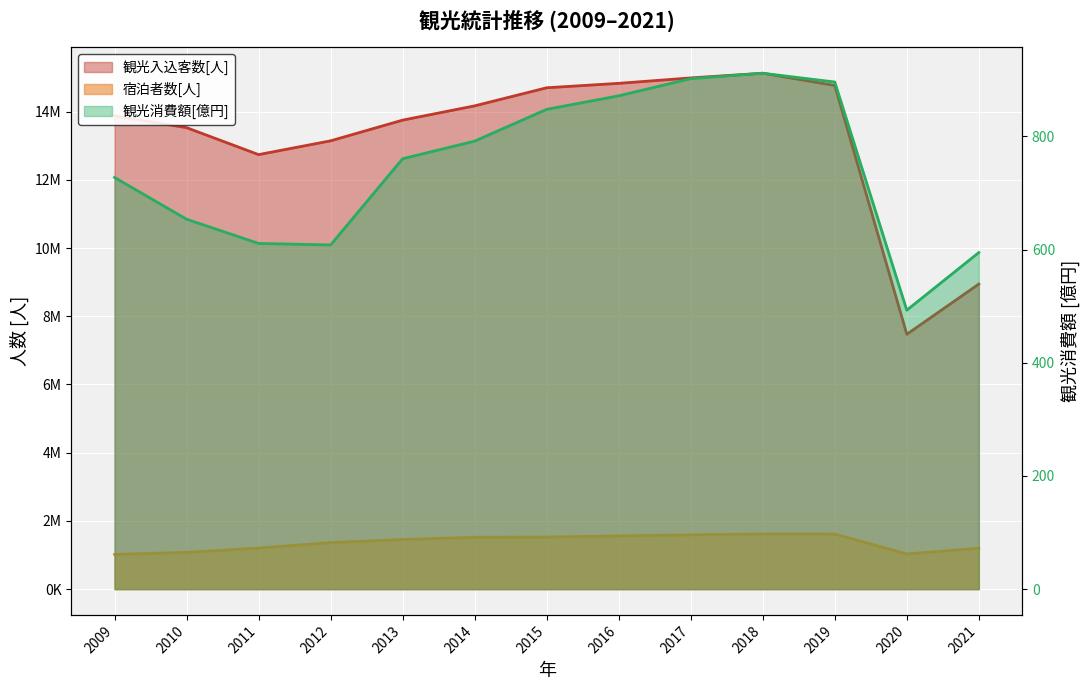

What are all the series names shown in the legend?

観光入込客数[人], 宿泊者数[人], 観光消費額[億円]